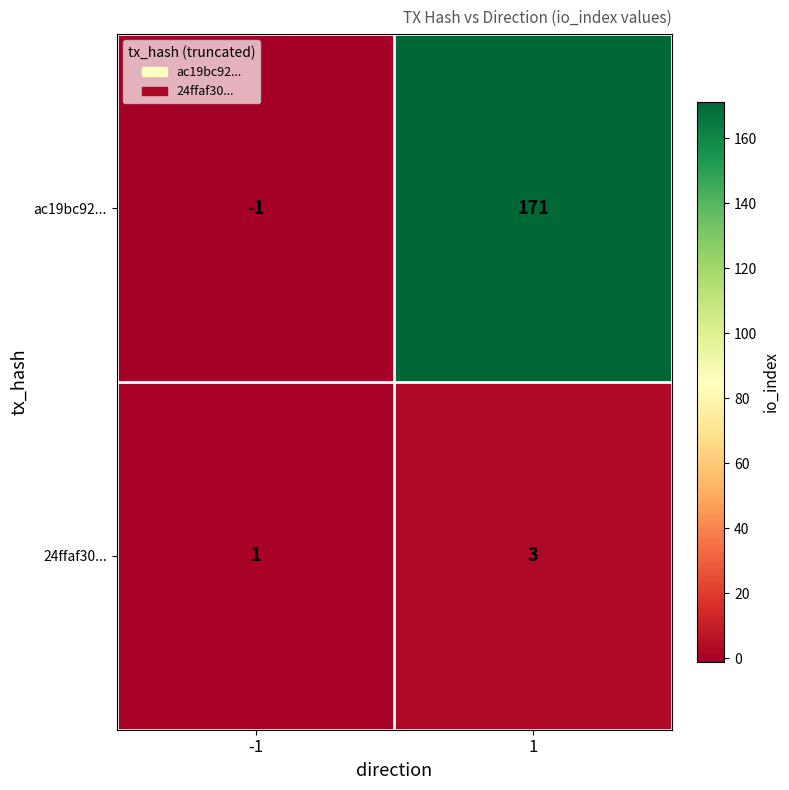

What is the sum of all ac19bc92... values?

170